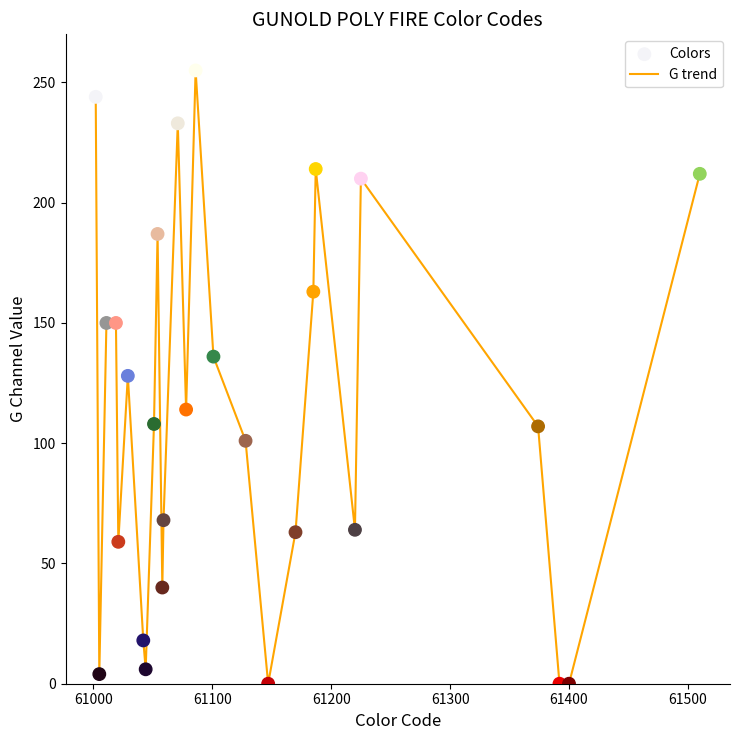

What is the maximum value shown in the chart?

255